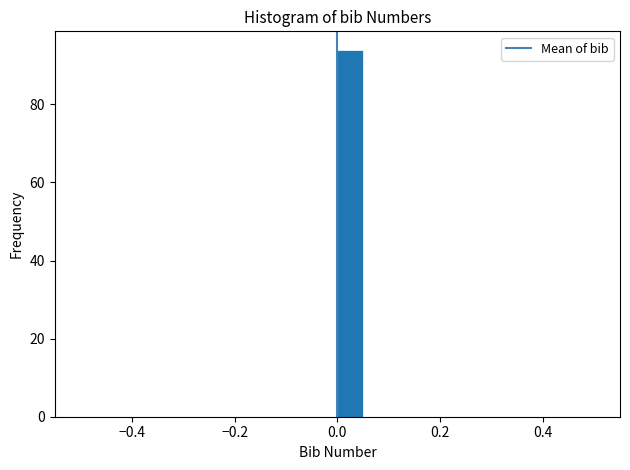

Read against the x-axis, roughly where is the centre of the tallest bar?

0.02